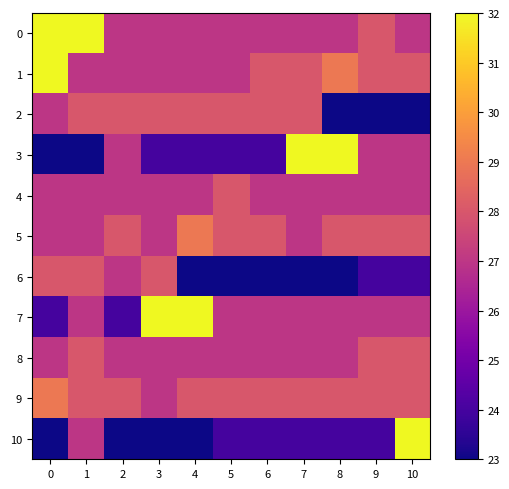

What is the smallest value displayed?

23